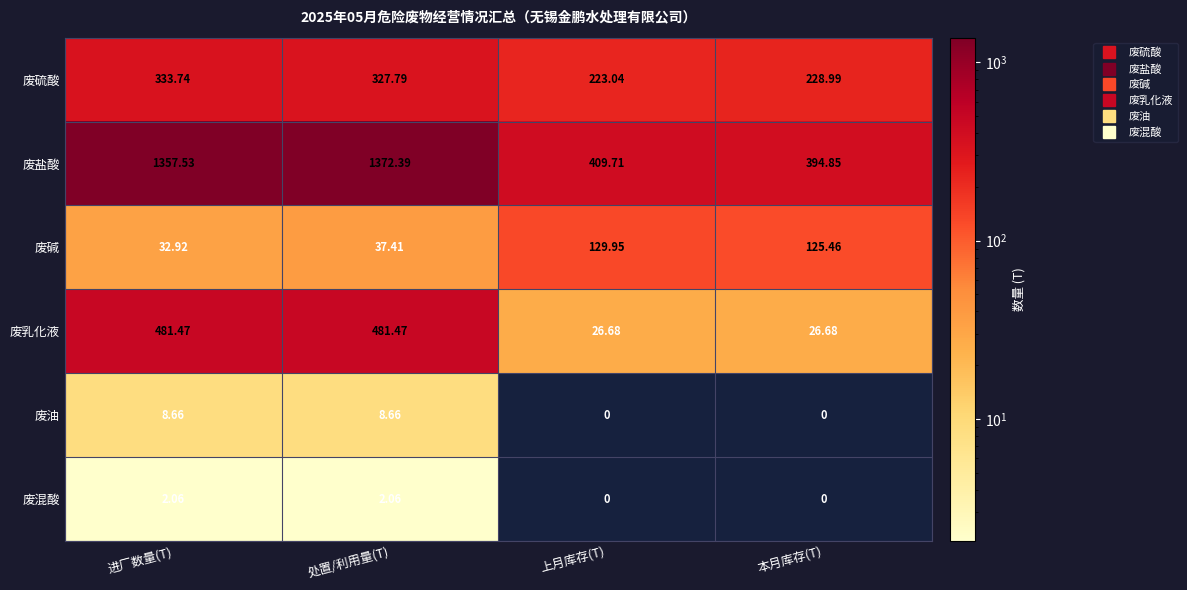

Which series has the largest range (max minus min)?

废盐酸